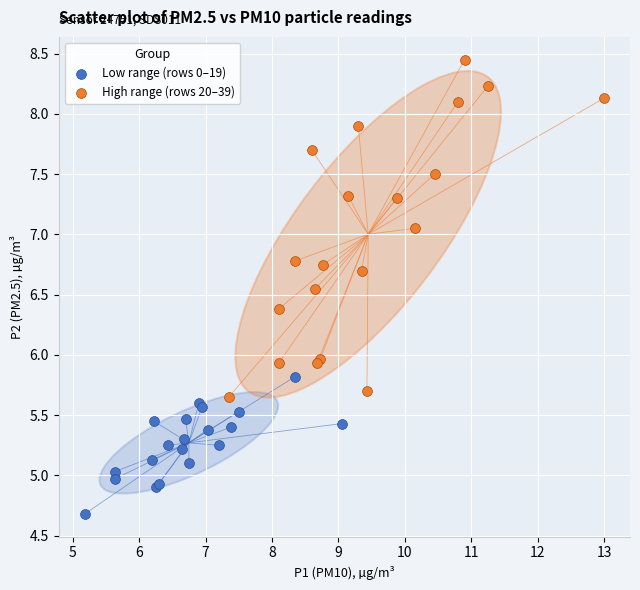

Which series contains the lowest Y value?

Low range (rows 0–19)